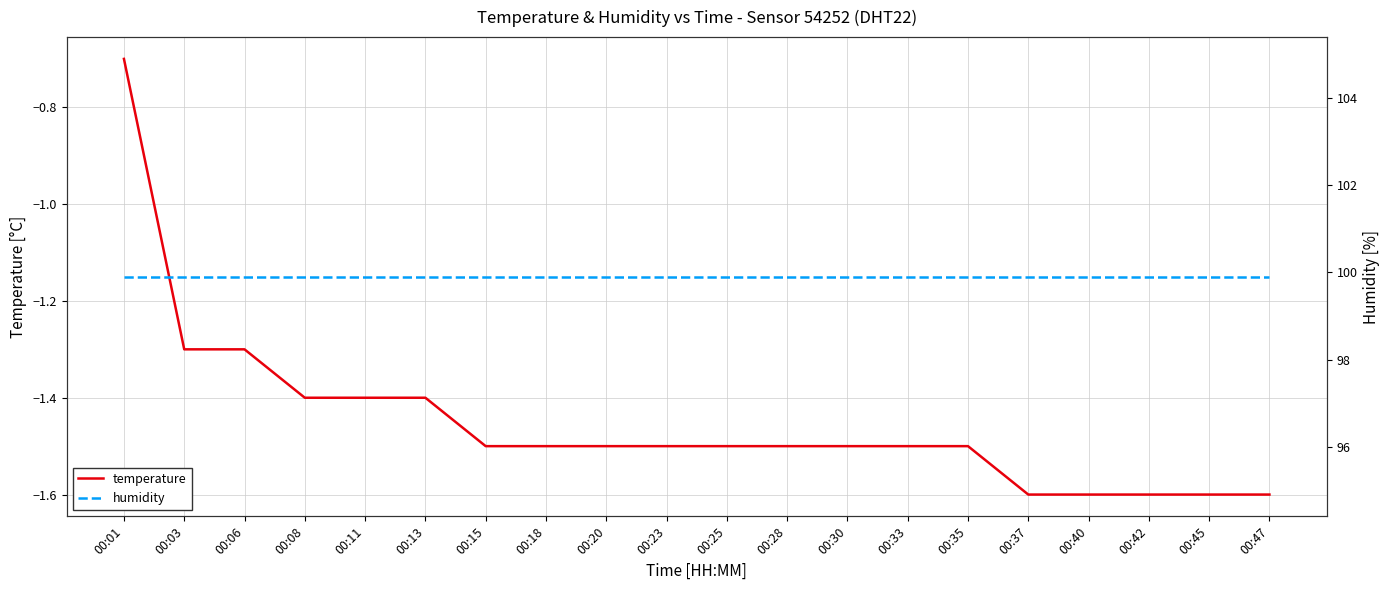

At which label is humidity closest to 99?

00:01